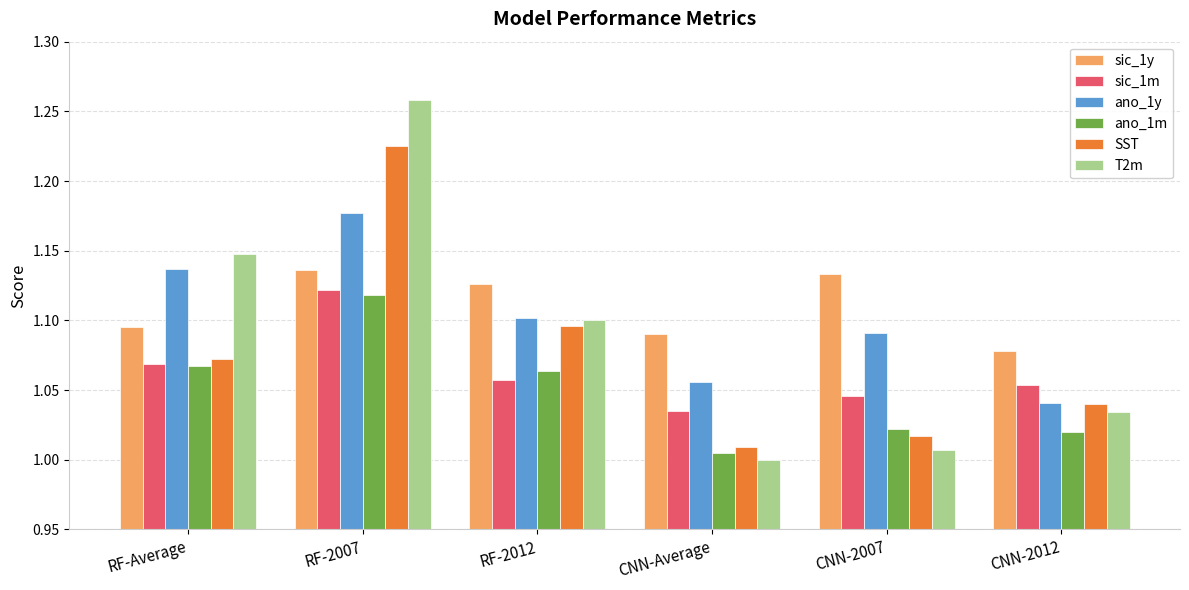

At which label does sic_1y reach its minimum?

CNN-2012